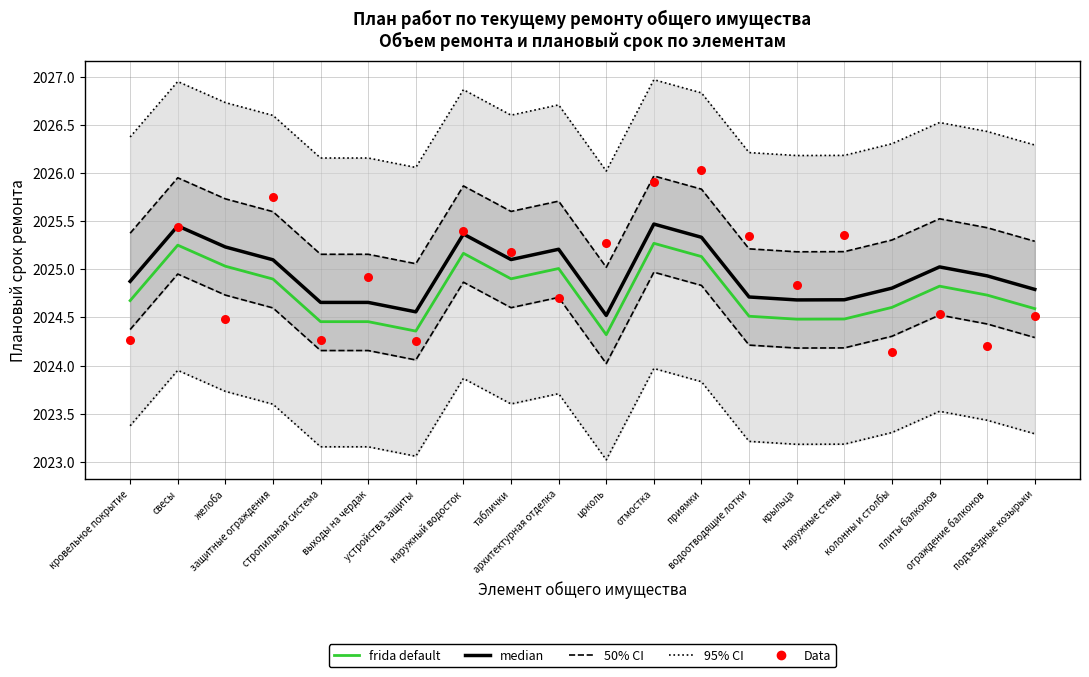

At which category is the sum across all series the highest?

отмостка